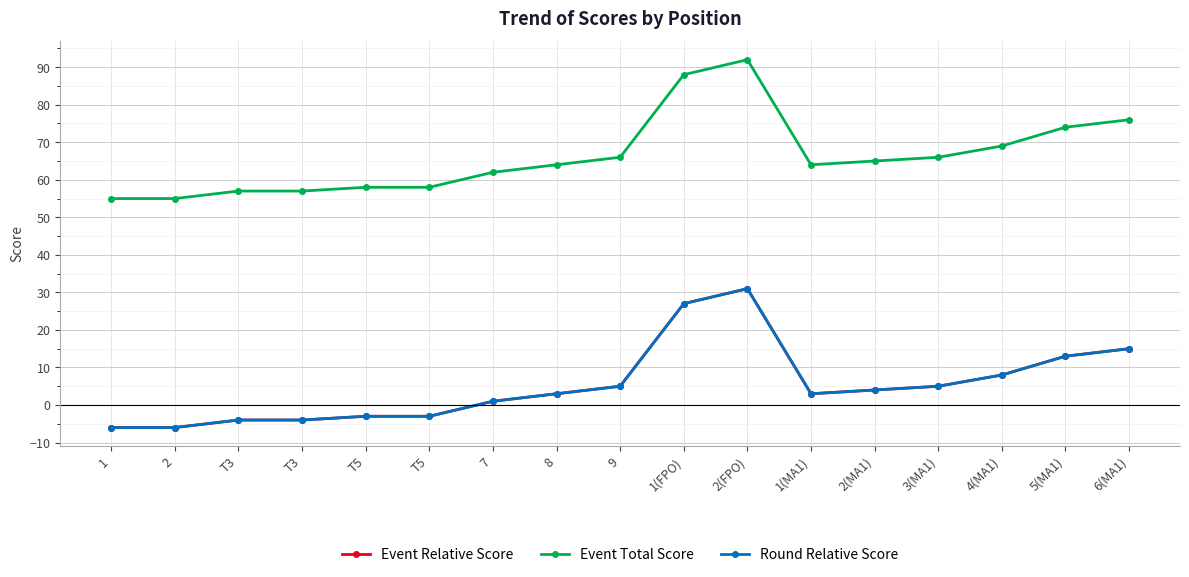

Does the chart have visible grid lines?

Yes